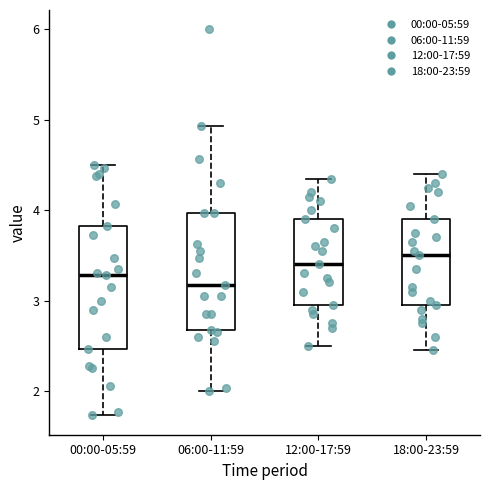

Reading left to right, read every box against the y-axis: the position of its median line, the range the box covers, and the ends of its whiskers. The values are not printed on the chart, so give them approximately, as read against the axis.

00:00-05:59: median 3.3, box 2.5 to 3.8, whiskers 1.7 to 4.5
06:00-11:59: median 3.2, box 2.7 to 4.0, whiskers 2.0 to 4.9
12:00-17:59: median 3.4, box 3.0 to 3.9, whiskers 2.5 to 4.4
18:00-23:59: median 3.5, box 3.0 to 3.9, whiskers 2.5 to 4.4